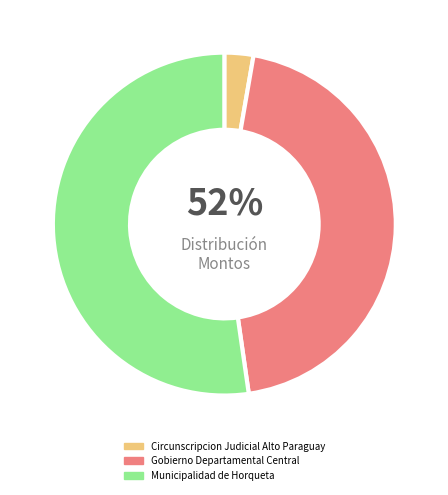

Approximately how many times larger is the value at Municipalidad de Horqueta compared to Circunscripcion Judicial Alto Paraguay?

19.1